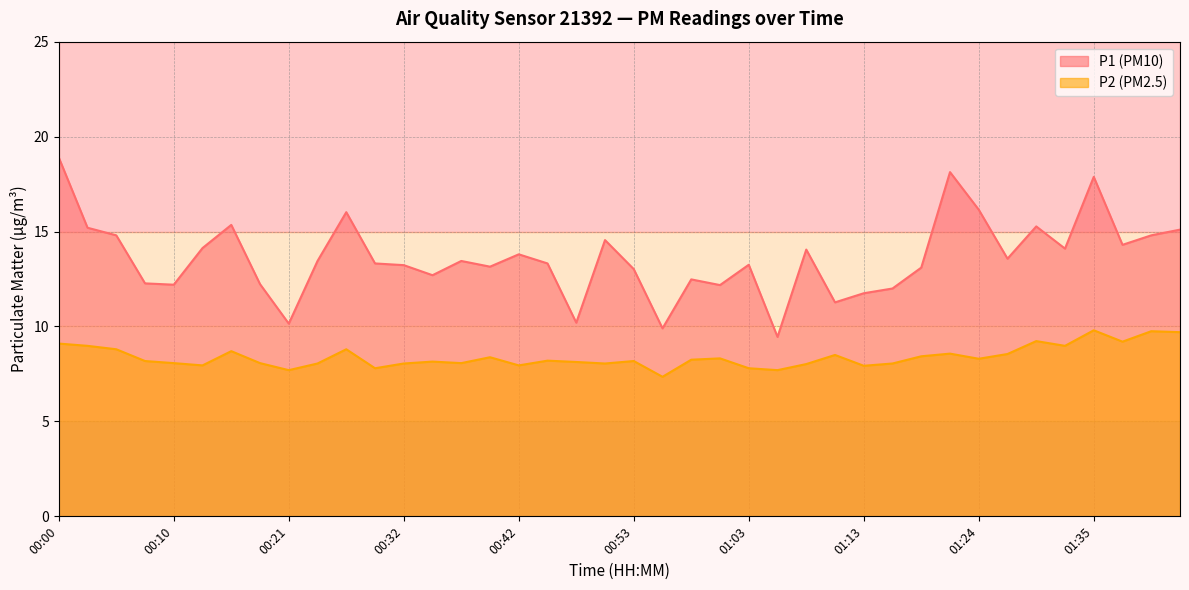

What is the difference between the P1 values at 01:32 and 01:11?

2.8